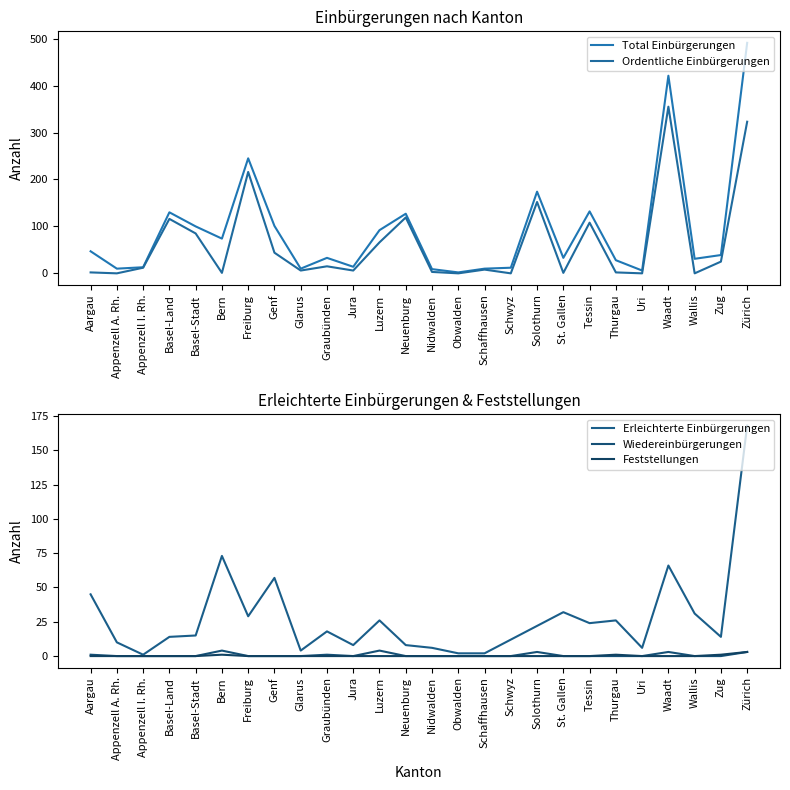

True or false: Total Einbürgerungen has a value of 11 at Uri.

False